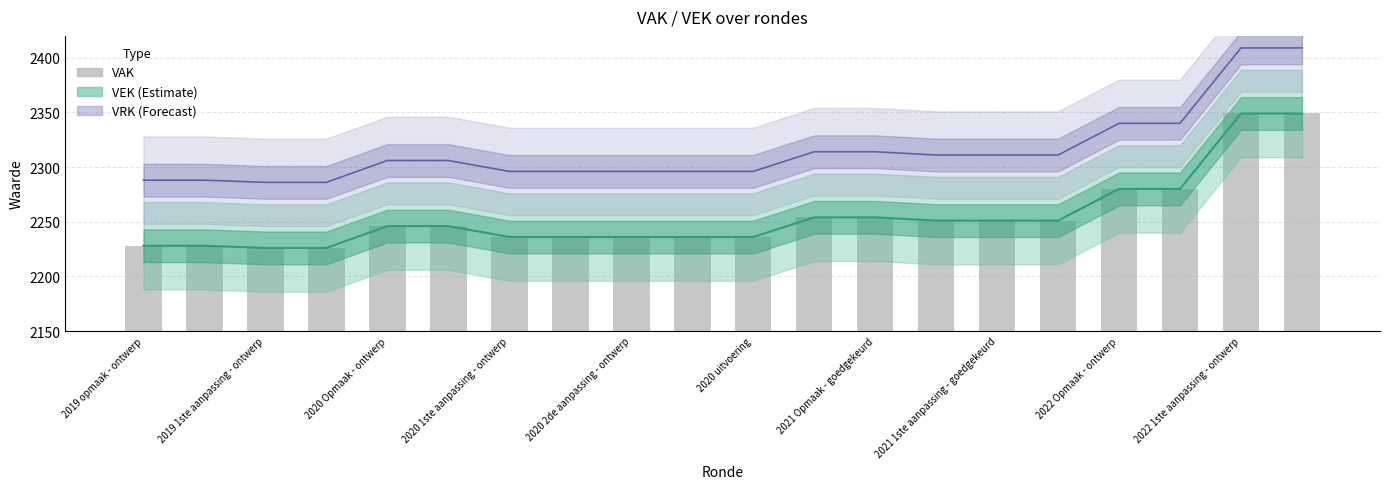

At which category is the sum across all series the highest?

2022 1ste aanpassing - ontwerp